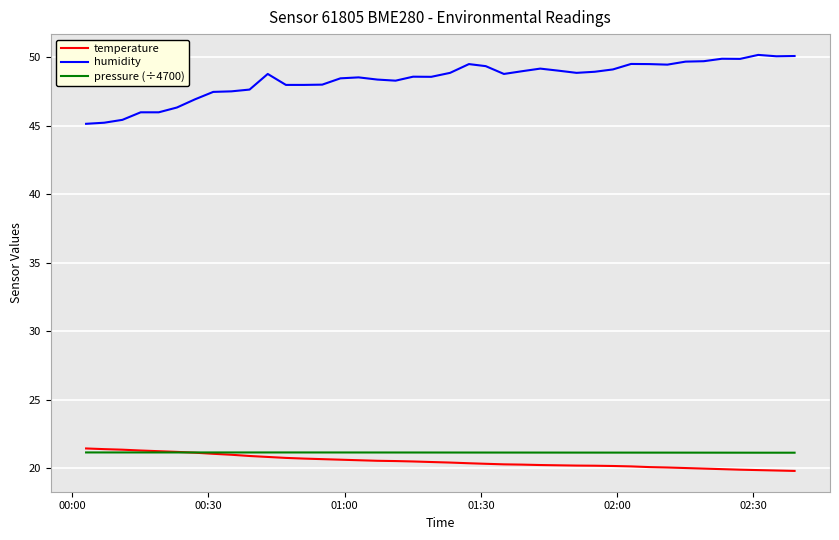

Which series has the largest range (max minus min)?

humidity